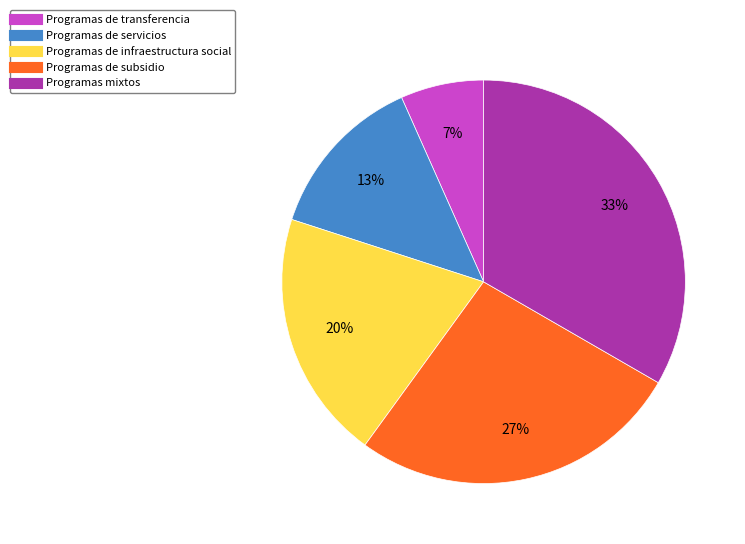

To the nearest percent, what is the average slice percentage?

20%